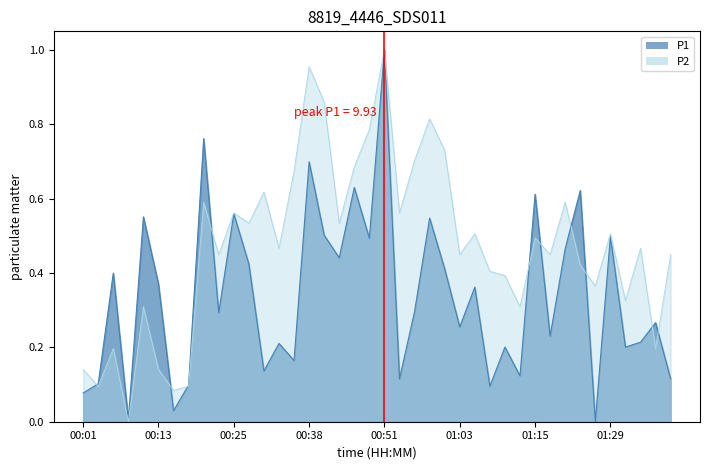

True or false: P1 has a value of 0.7 at 00:28.

False